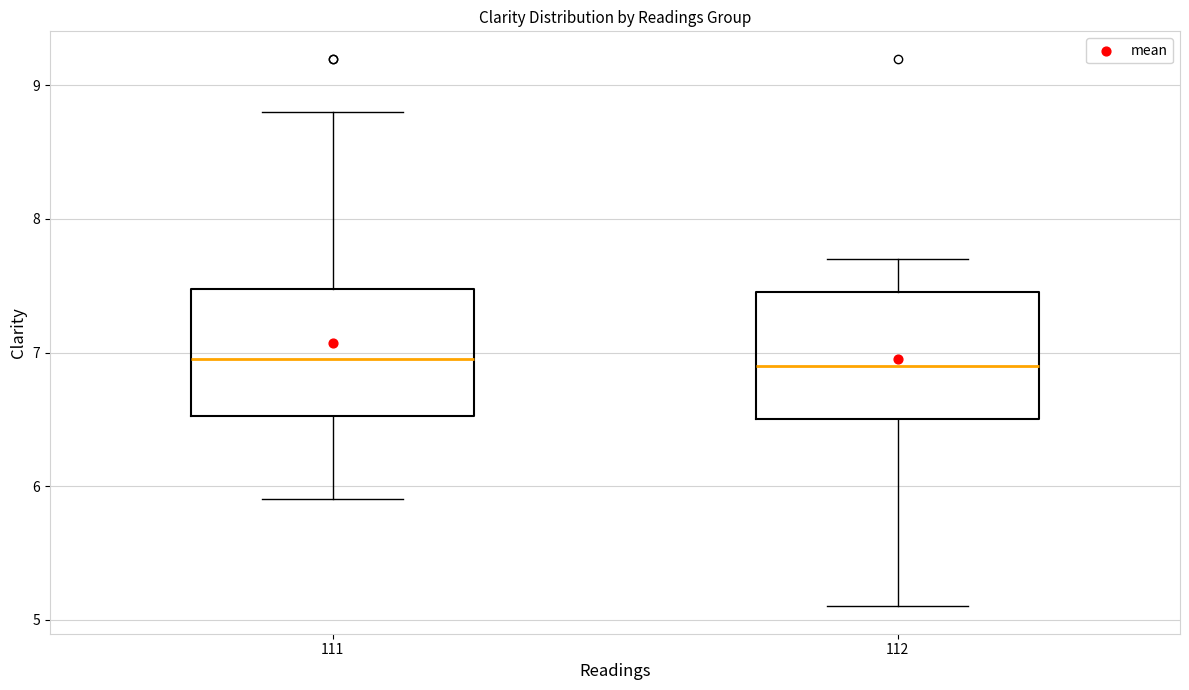

Reading left to right, read every box against the y-axis: the position of its median line, the range the box covers, and the ends of its whiskers. The values are not printed on the chart, so give them approximately, as read against the axis.

111: median 7.0, box 6.5 to 7.5, whiskers 5.9 to 8.8
112: median 6.9, box 6.5 to 7.5, whiskers 5.1 to 7.7